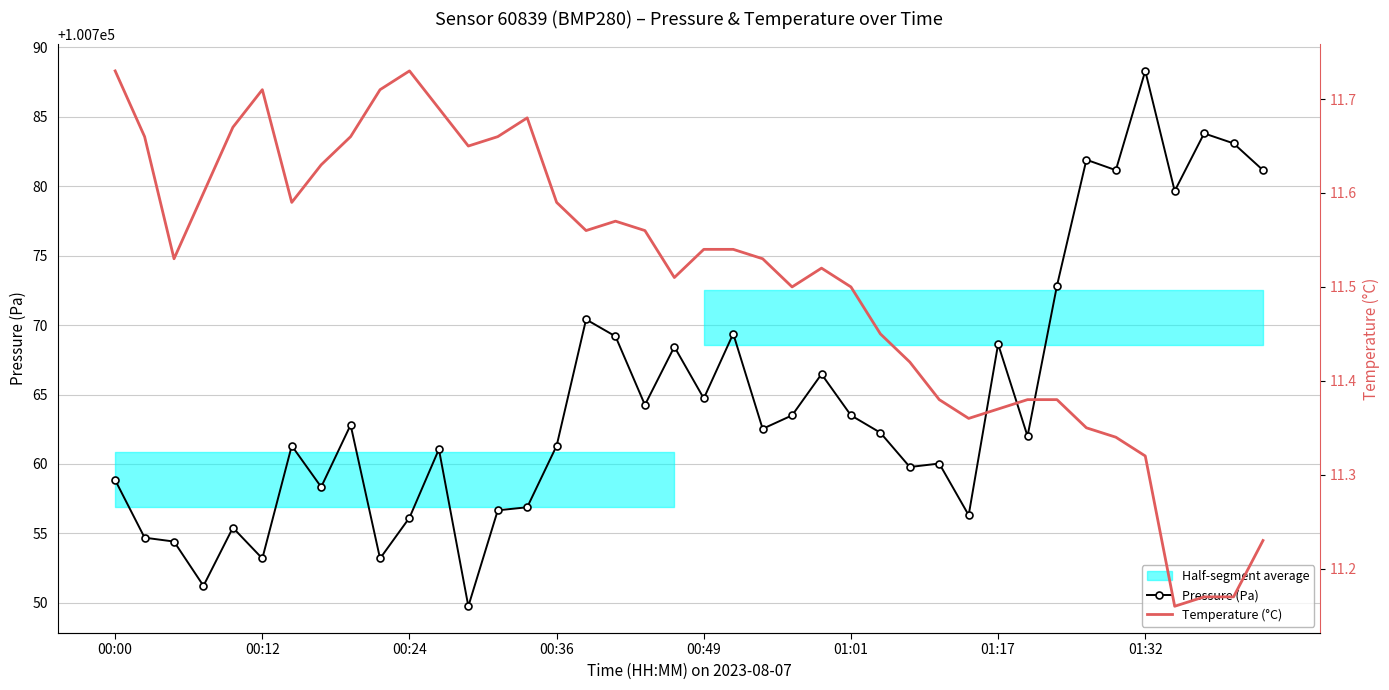

Reading right to left, what are all the values shown in this chart?

Pressure (Pa): 100781.2	100783.1	100783.8	100779.7	100788.3	100781.2	100781.9	100772.8	100762.0	100768.6	100756.3	100760.0	100759.8	100762.2	100763.5	100766.5	100763.5	100762.5	100769.4	100764.7	100768.4	100764.2	100769.2	100770.4	100761.3	100756.9	100756.7	100749.8	100761.1	100756.1	100753.2	100762.8	100758.3	100761.3	100753.2	100755.4	100751.2	100754.4	100754.7	100758.8
Temperature (°C): 11.2	11.2	11.2	11.2	11.3	11.3	11.3	11.4	11.4	11.4	11.4	11.4	11.4	11.4	11.5	11.5	11.5	11.5	11.5	11.5	11.5	11.6	11.6	11.6	11.6	11.7	11.7	11.7	11.7	11.7	11.7	11.7	11.6	11.6	11.7	11.7	11.6	11.5	11.7	11.7